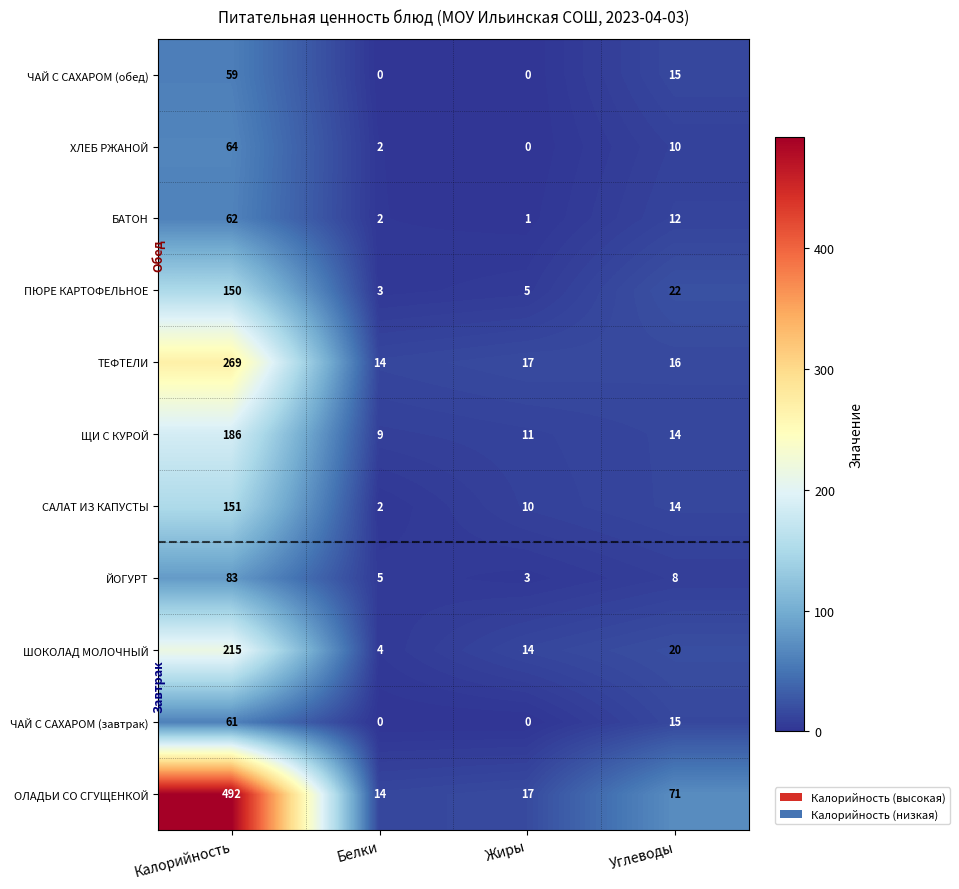

What is the spread (max minus min) of values at Калорийность?

433